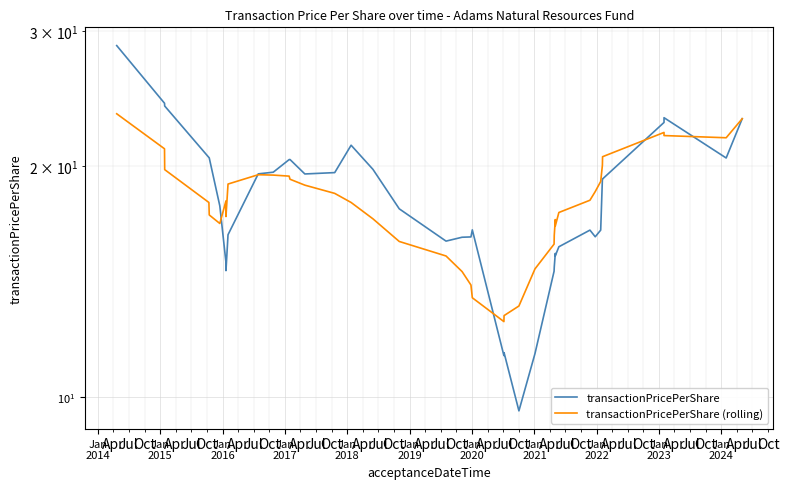

What are all the series names shown in the legend?

transactionPricePerShare, transactionPricePerShare (rolling)